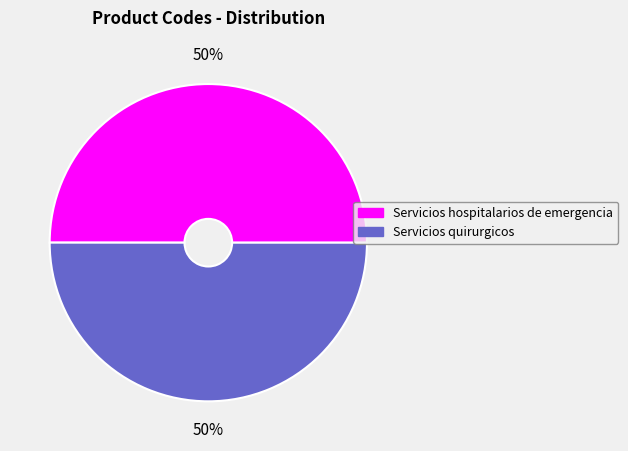

What is the ratio of the value at Servicios hospitalarios de emergencia to the value at Servicios quirurgicos?

1.0